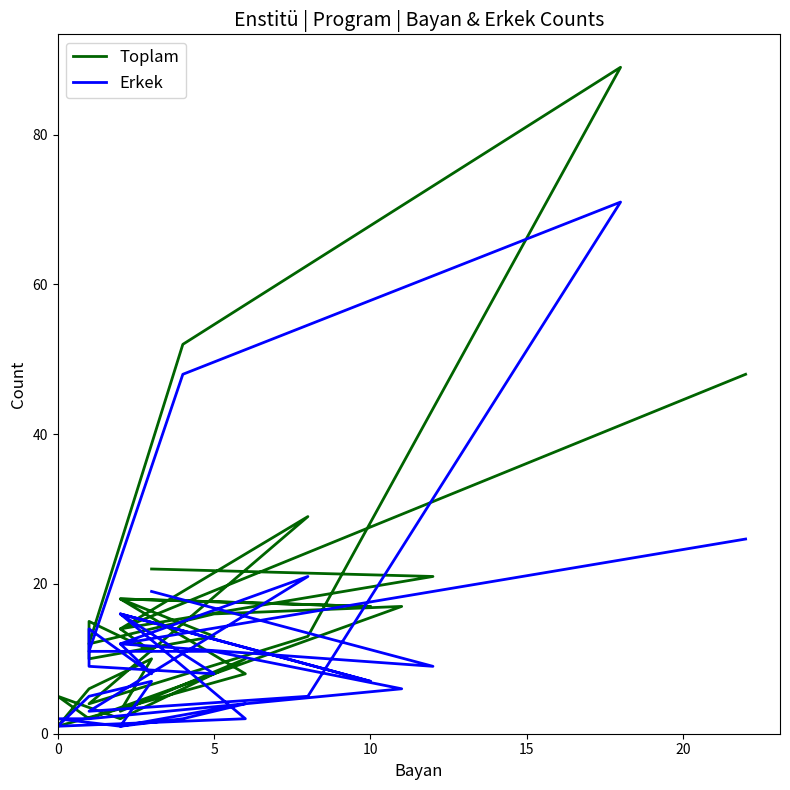

What is the value of the Toplam point at the 21st from the left?

15